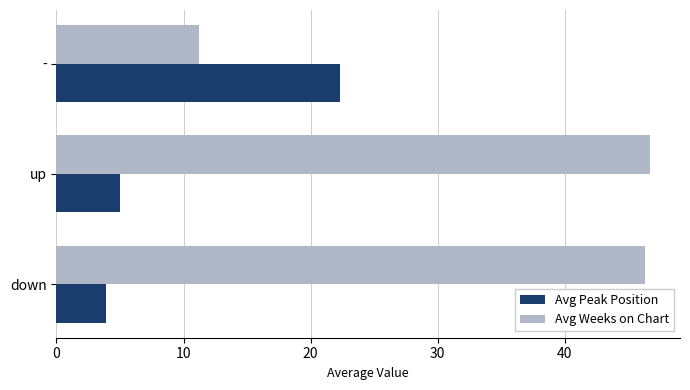

What is the sum of all Avg Peak Position values?

31.2